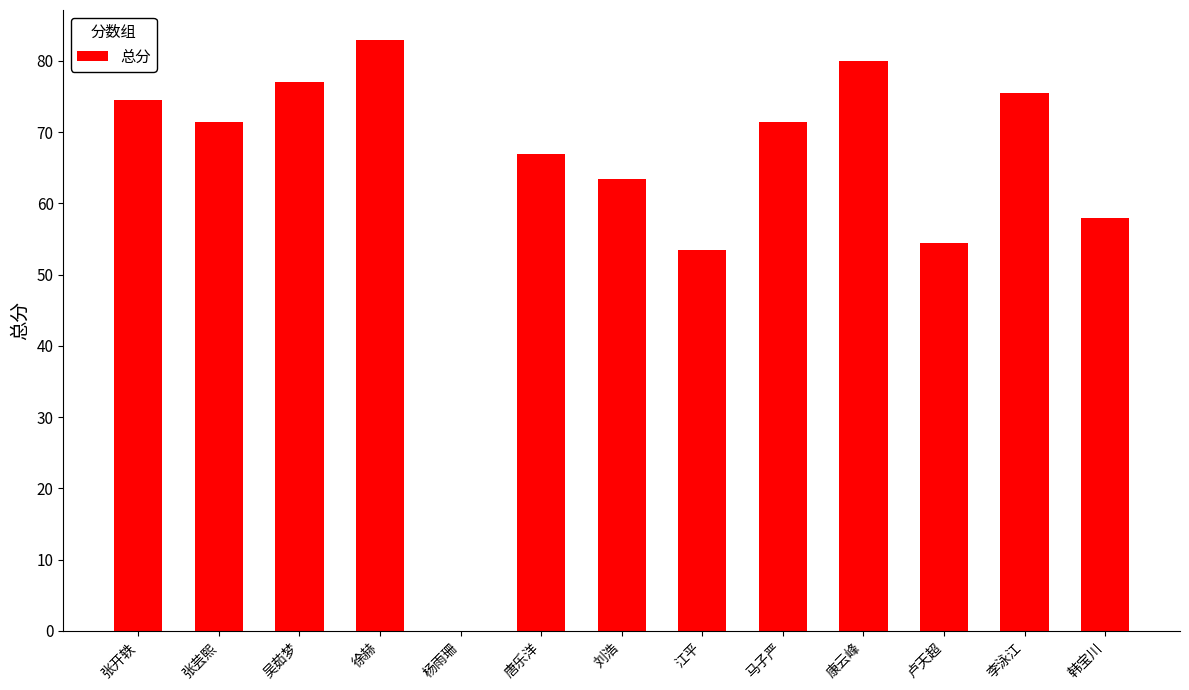

Which category has the highest value across all series?

徐赫